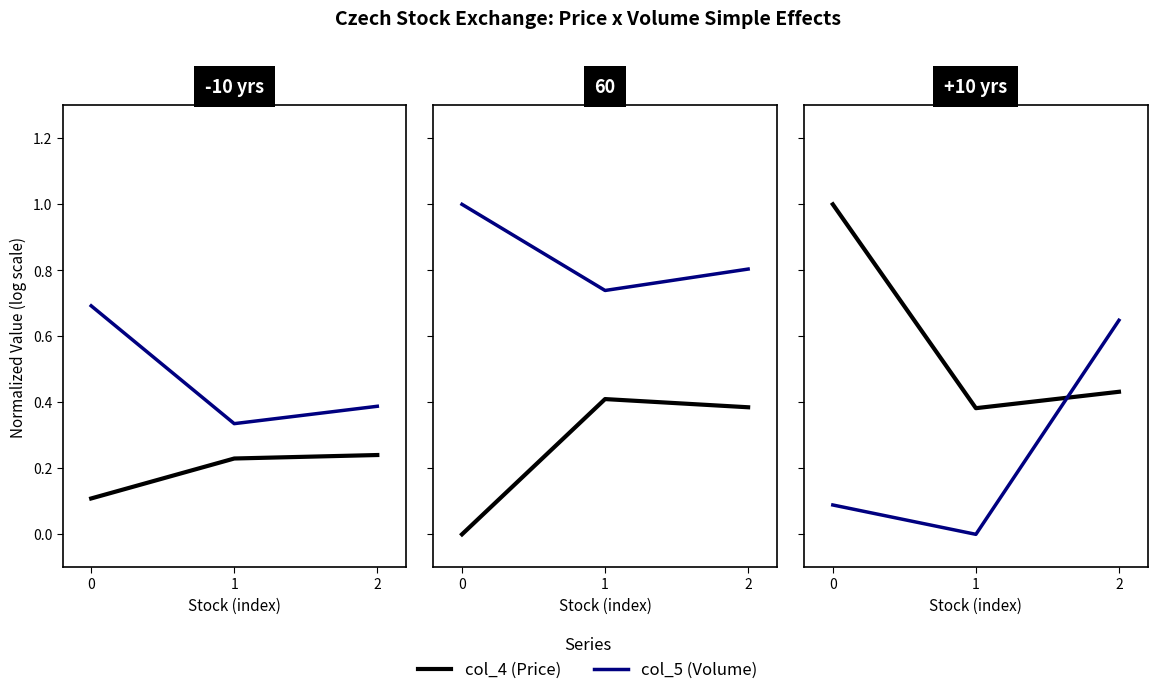

Is it true that col_5 equals 0.3 at 1?

False